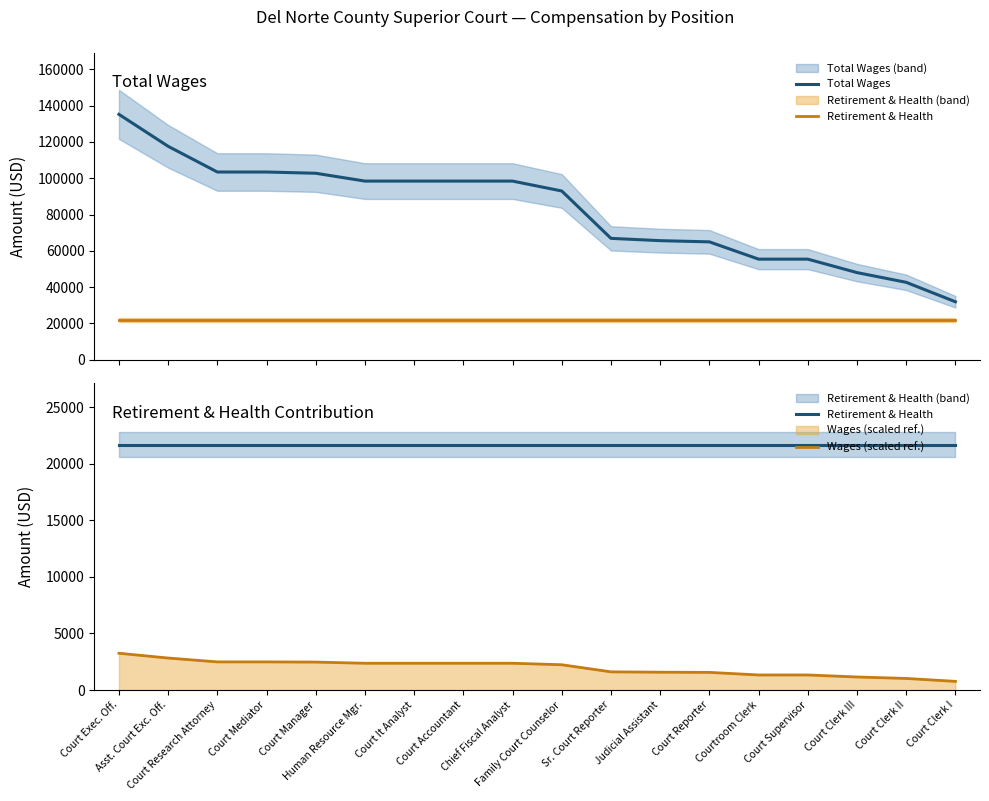

What is the average value of the Wages (scaled ref.) series?

1979.0